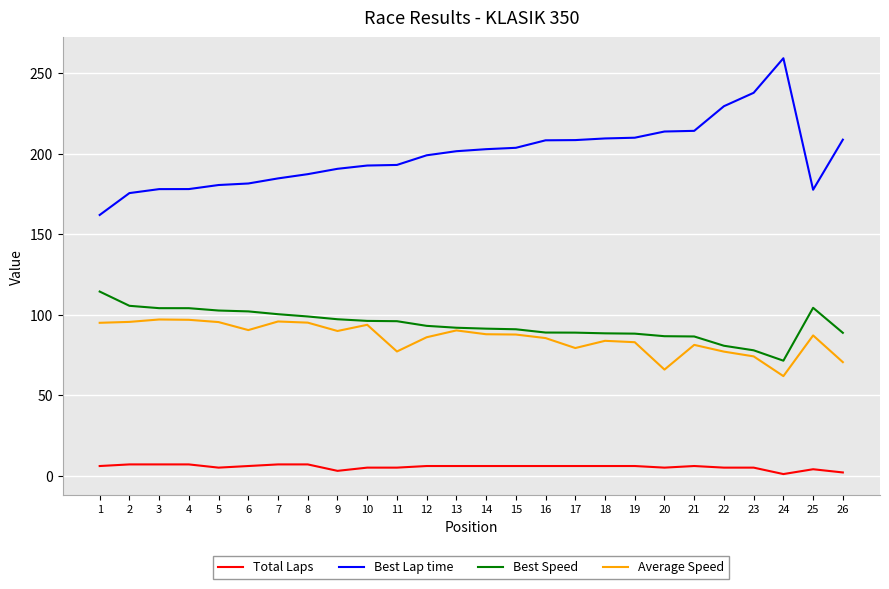

Which series has the largest range (max minus min)?

Best Lap time